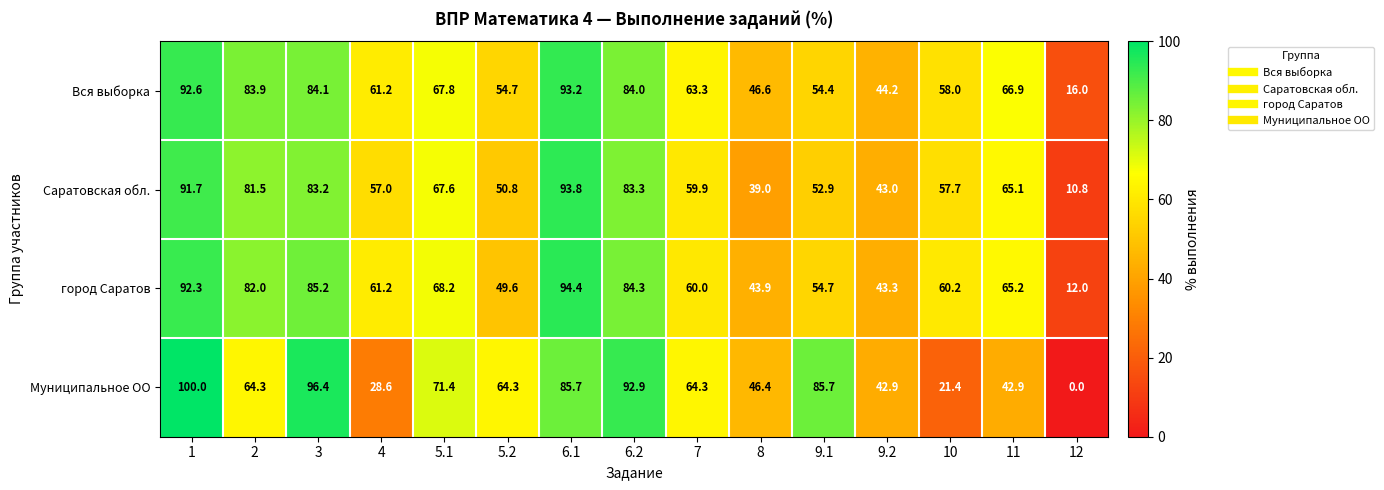

Which category has the lowest value in the Саратовская обл. series?

12